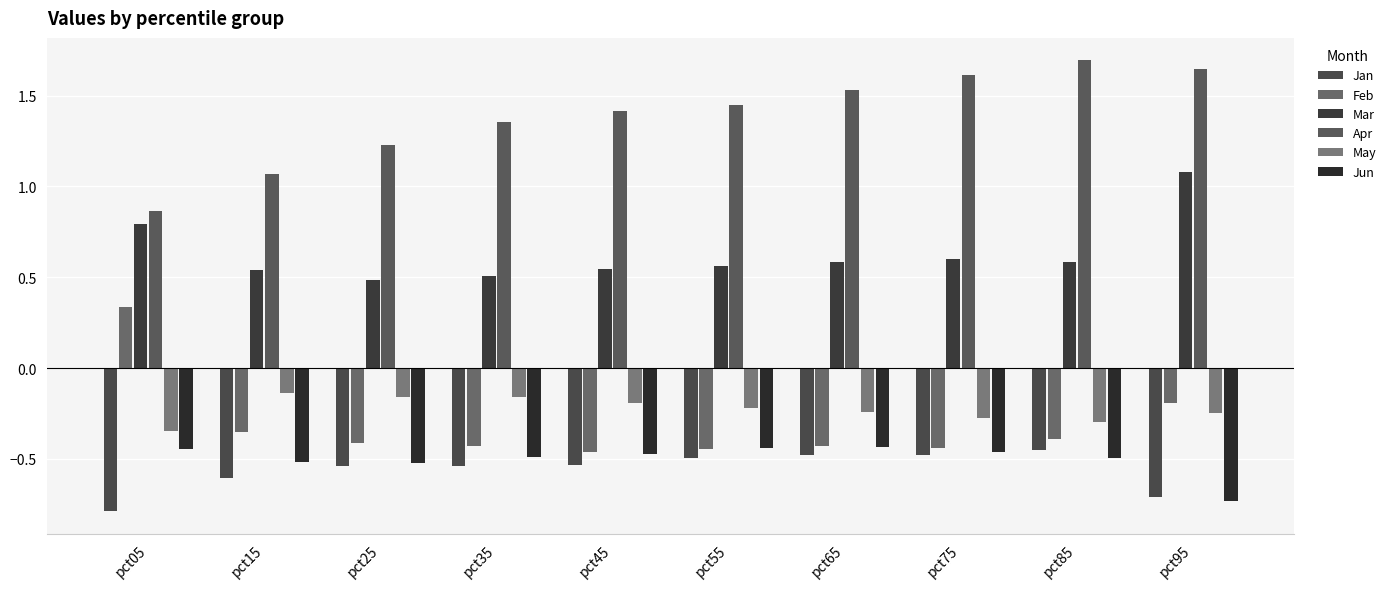

What is the greatest value displayed?

1.7